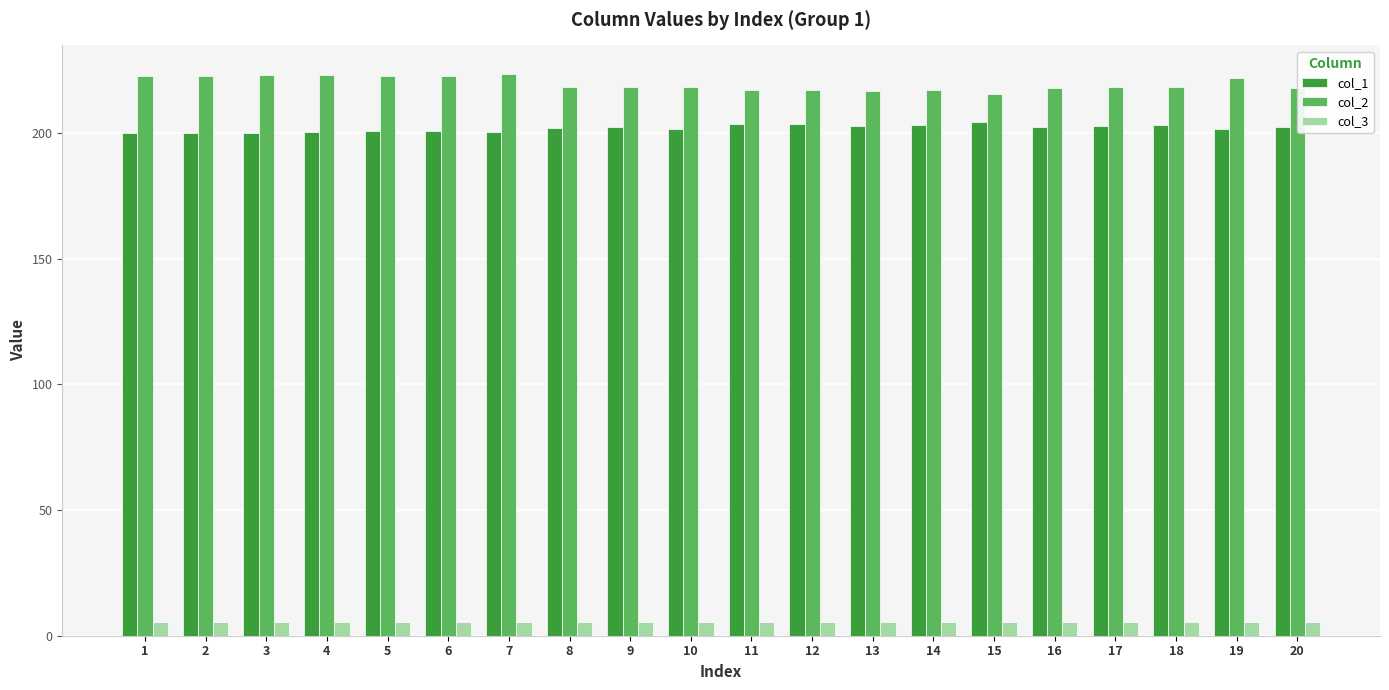

Where does the col_2 series first go above 218?

1